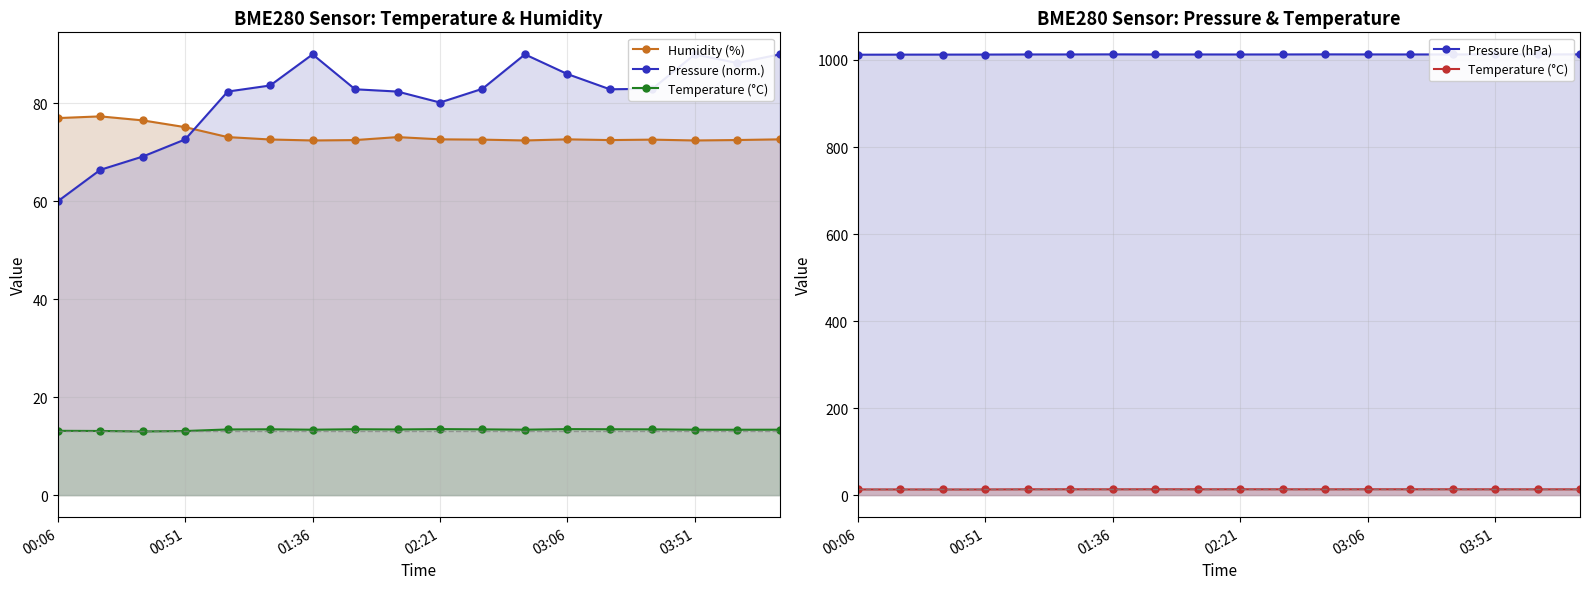

Does the chart display data point markers on the line(s)?

Yes